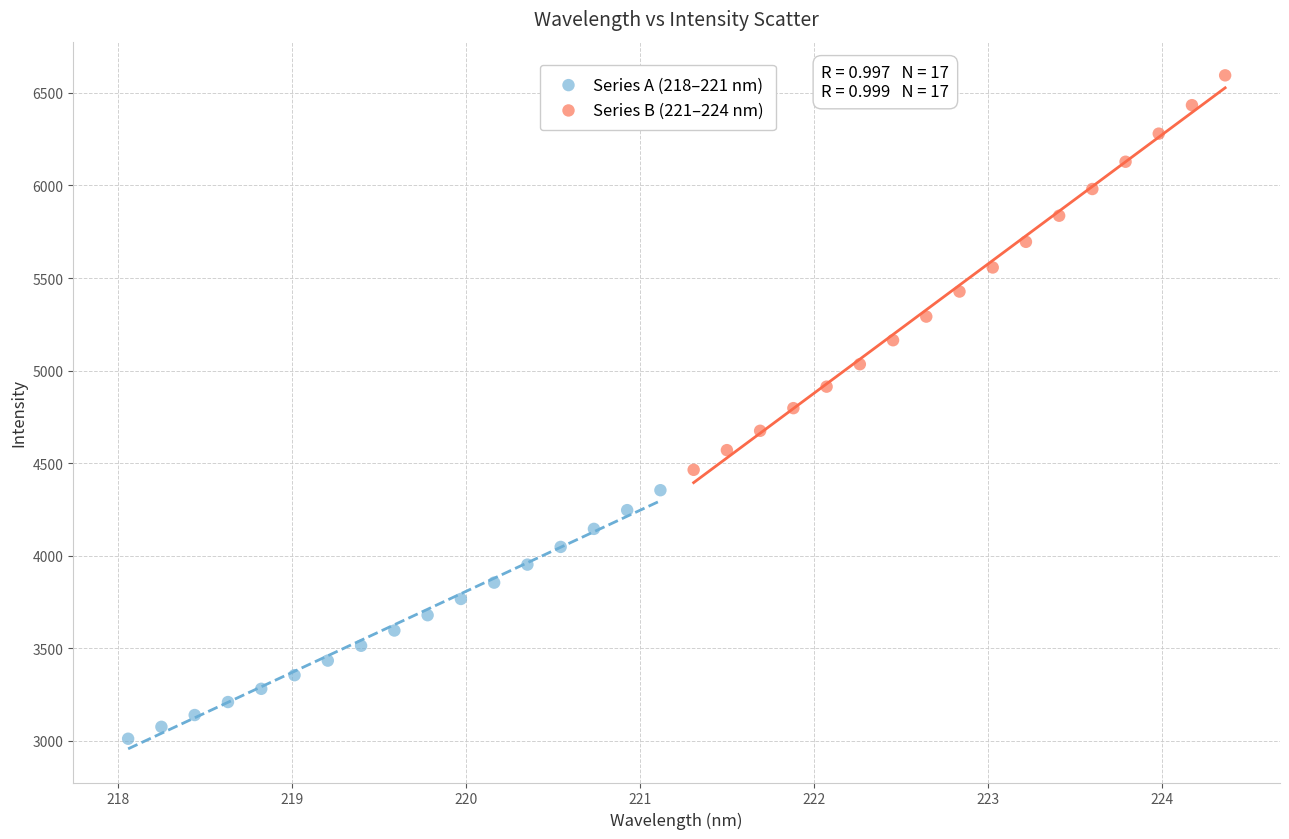

Which series contains the lowest Y value?

Series A (218–221 nm)